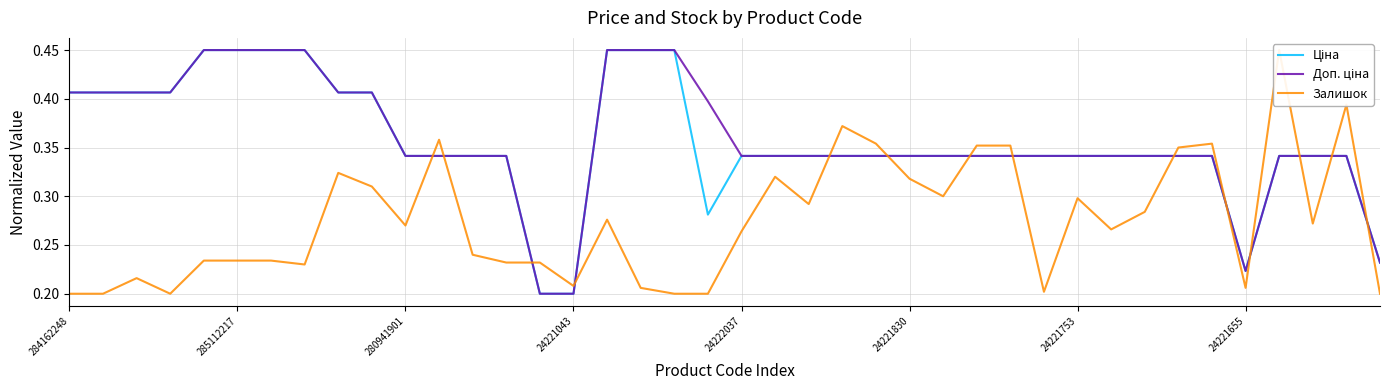

What is the label of the 39th point from the right?

285112217